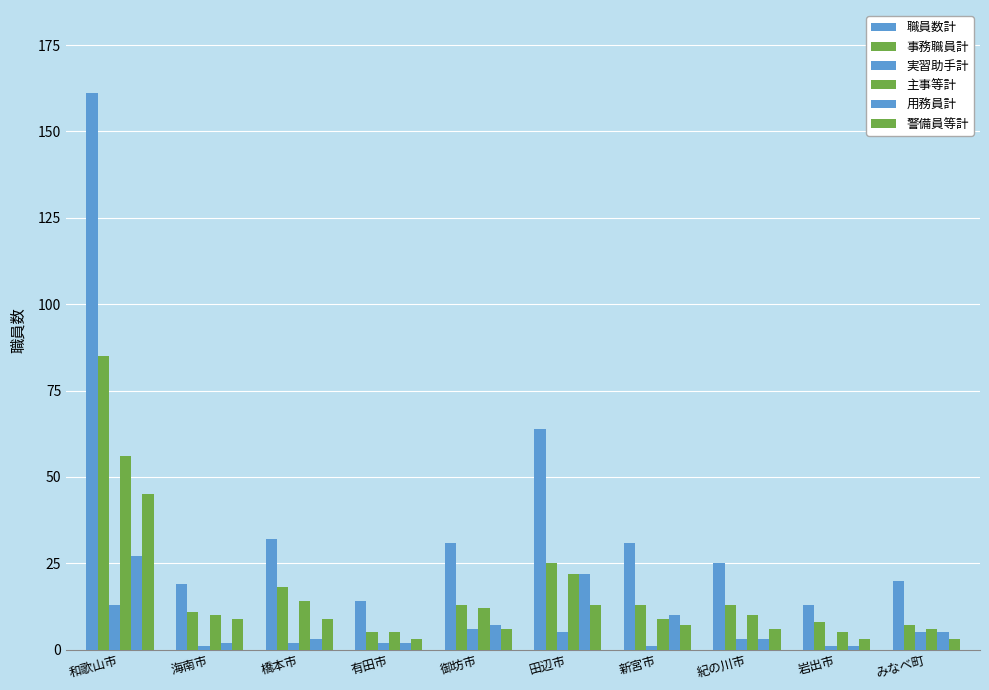

How many bars are there in each group?

6